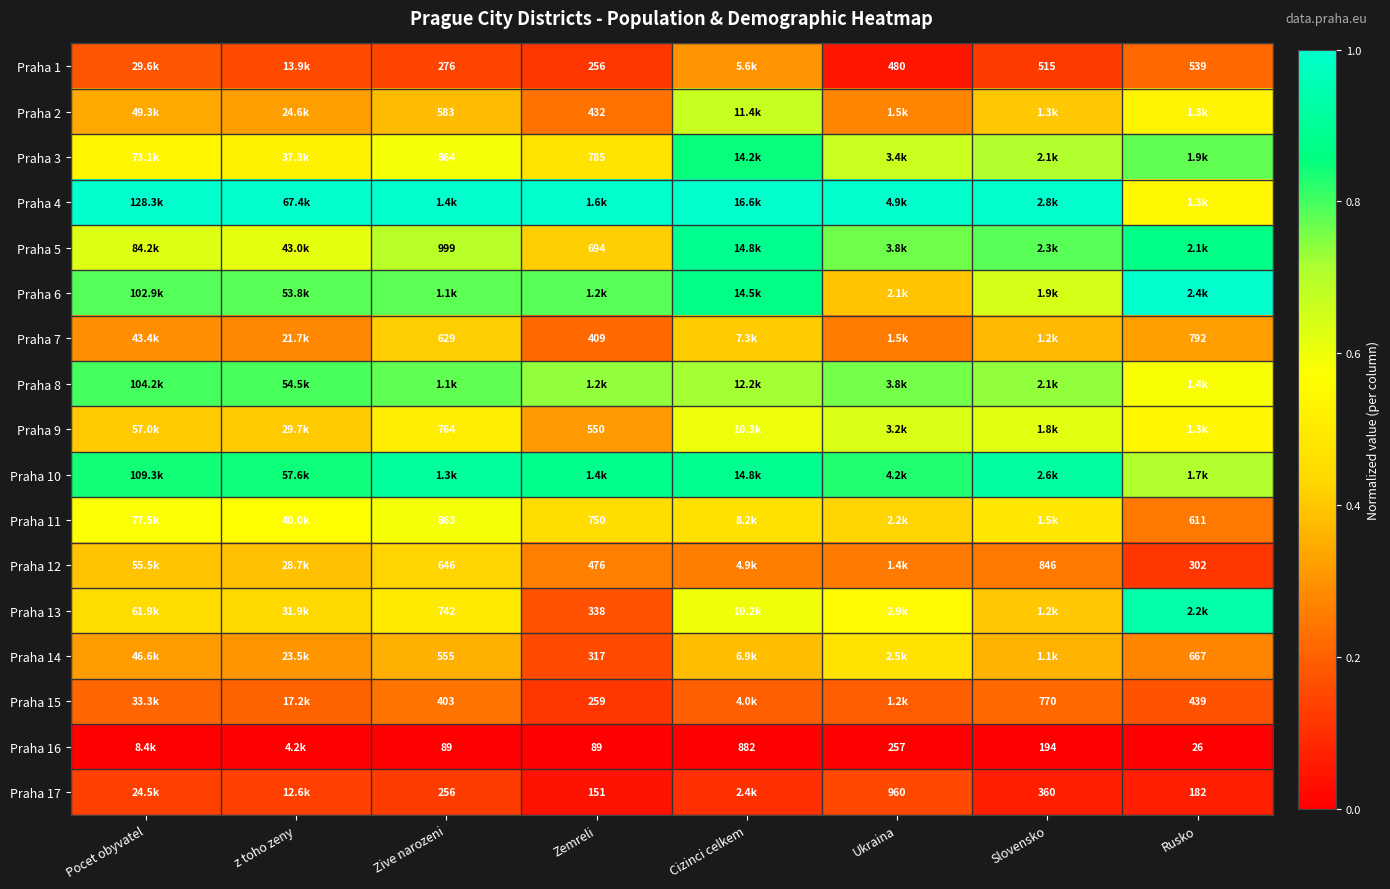

How many data points does each series have?

8